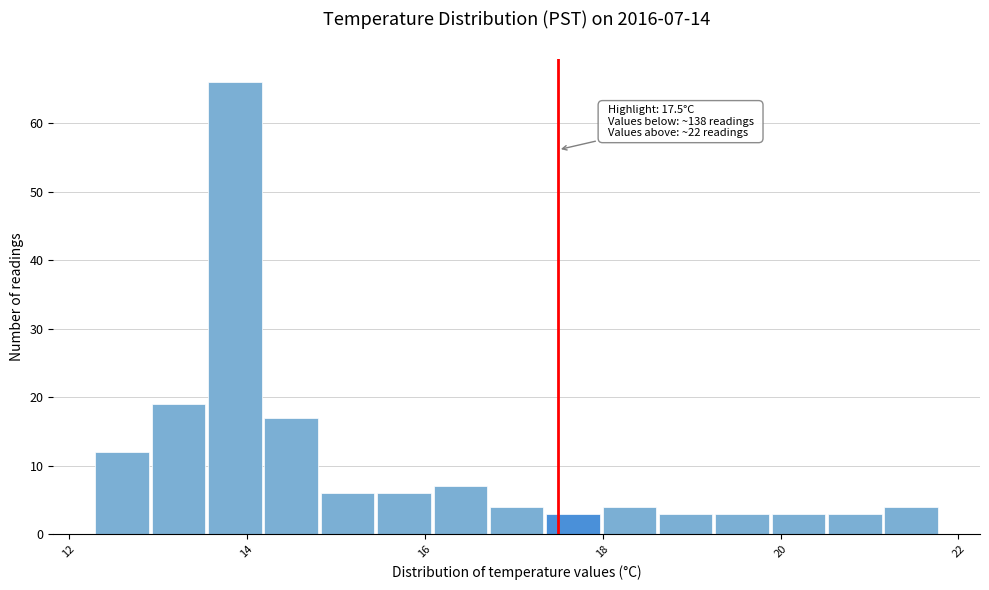

Read against the x-axis, roughly where is the centre of the tallest bar?

13.8